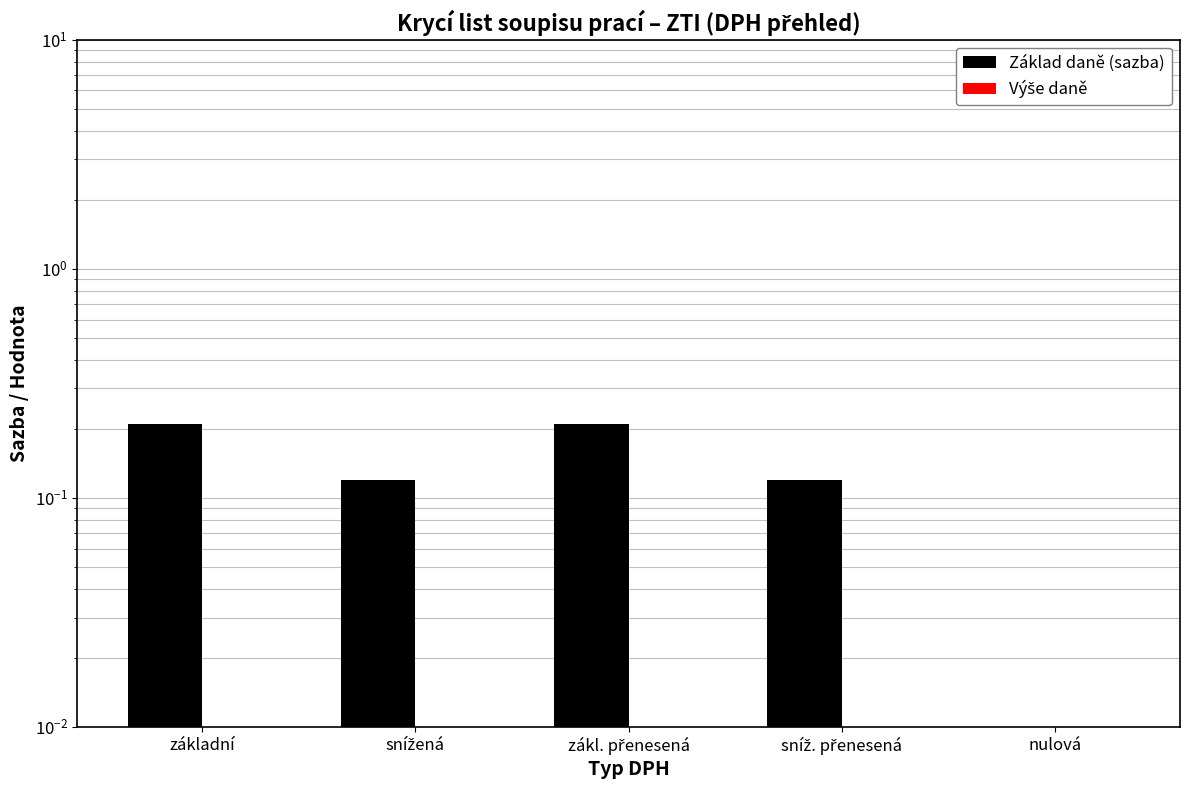

At which label is Výše daně closest to 0?

základní